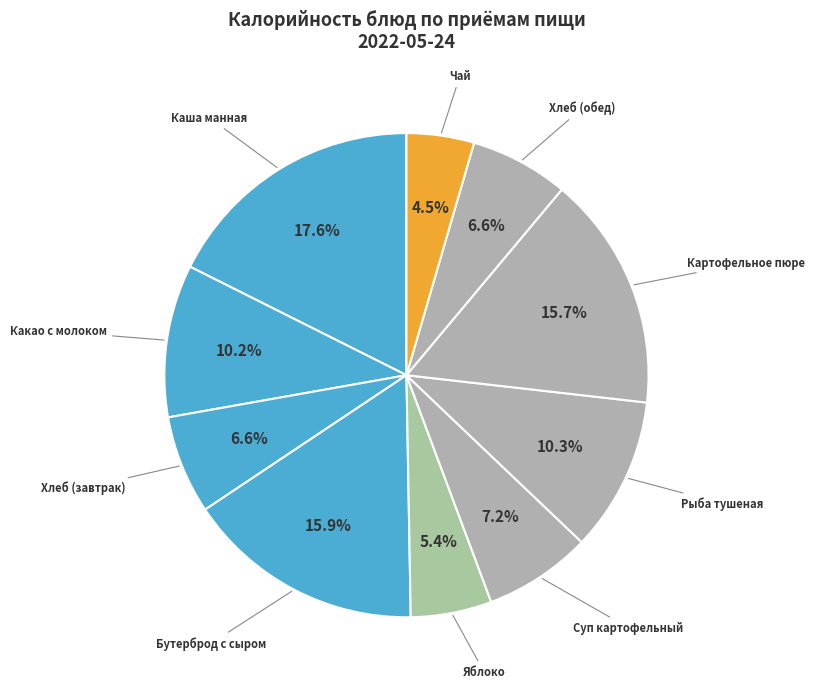

Count the number of slices in the pie.

10